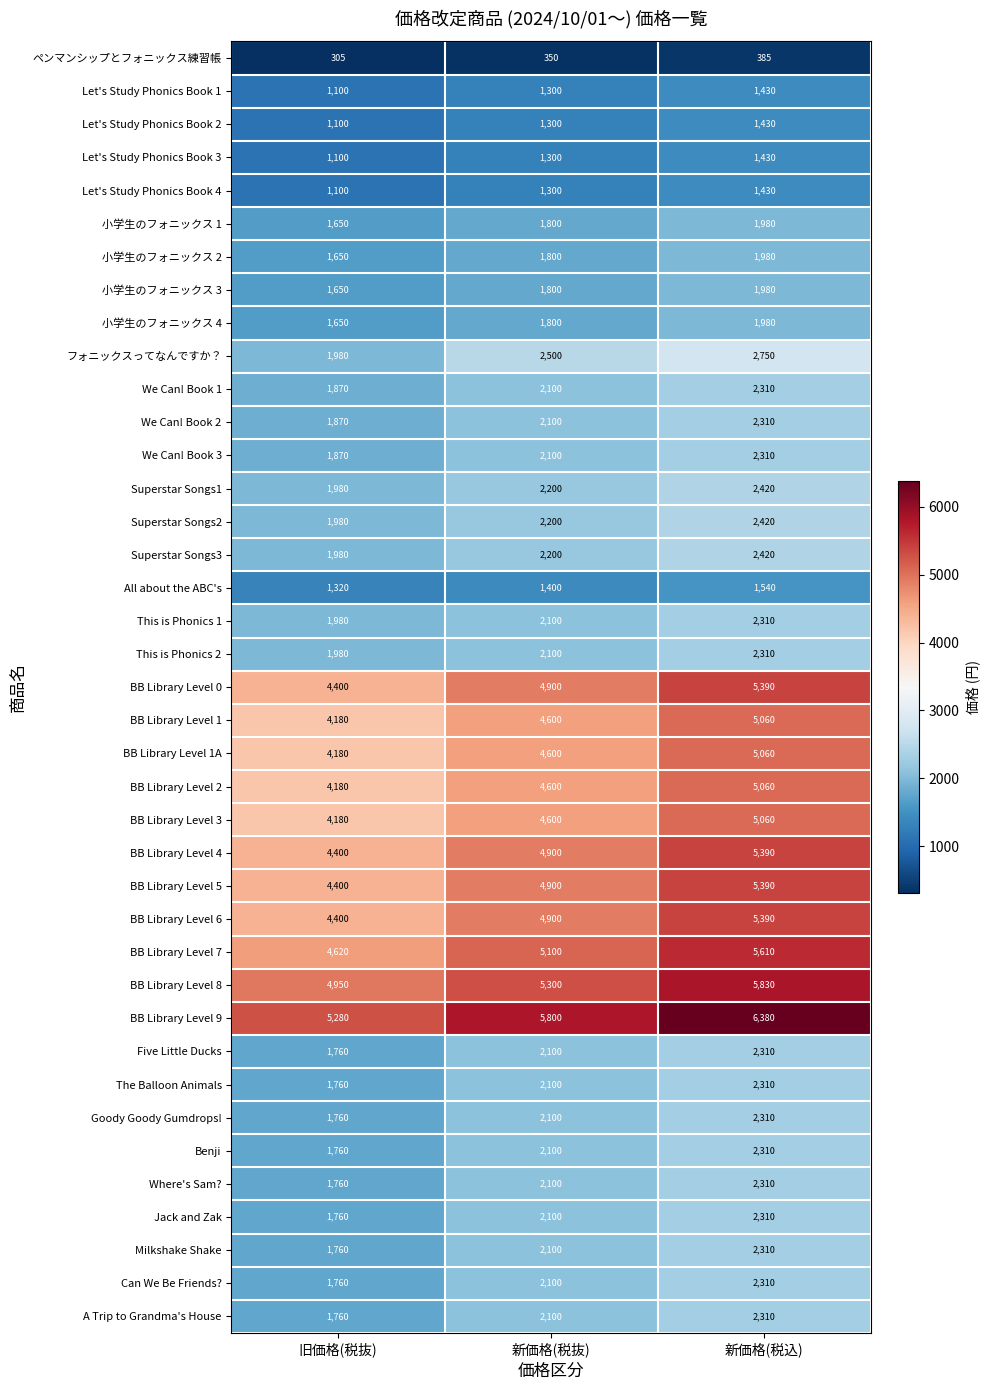

At how many categories does at least one series exceed 534?

3